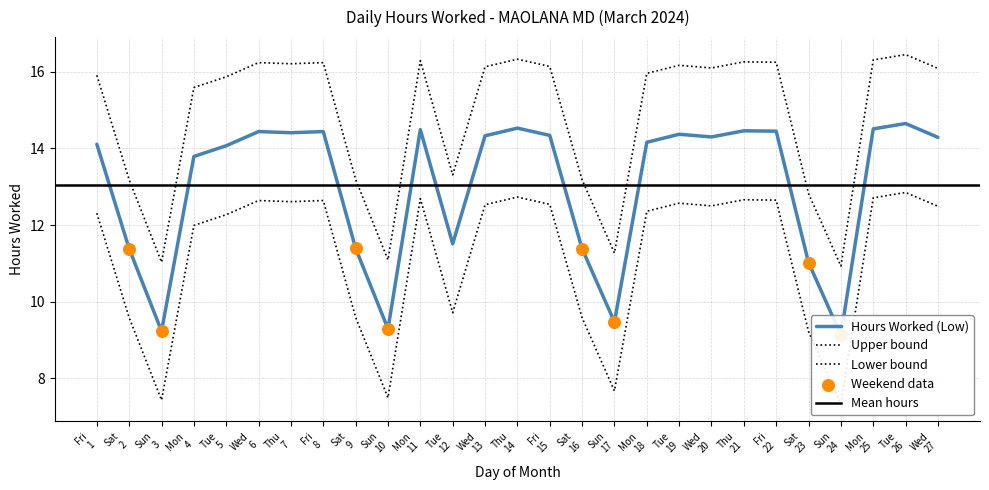

What is the change in value from Sun 3 to Thu 21?

+5.2